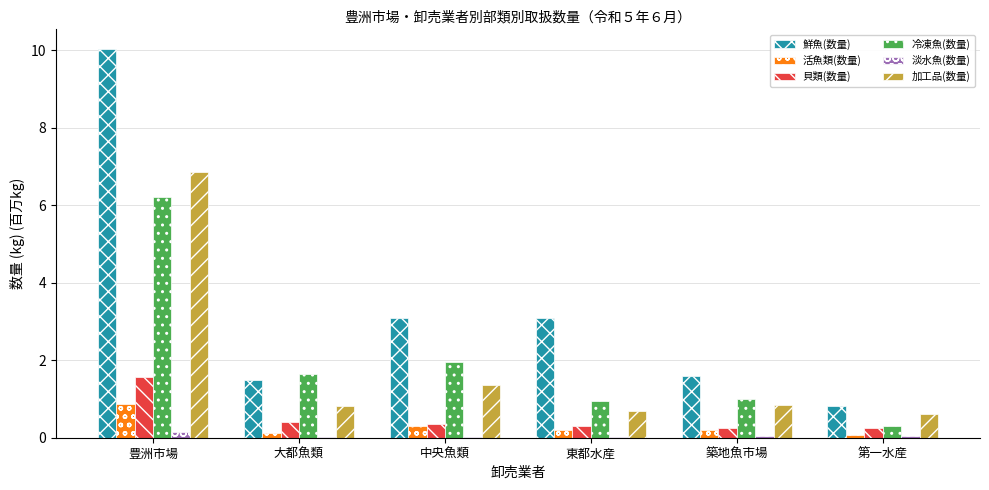

What is the highest value of the 冷凍魚(数量) series?

6.2